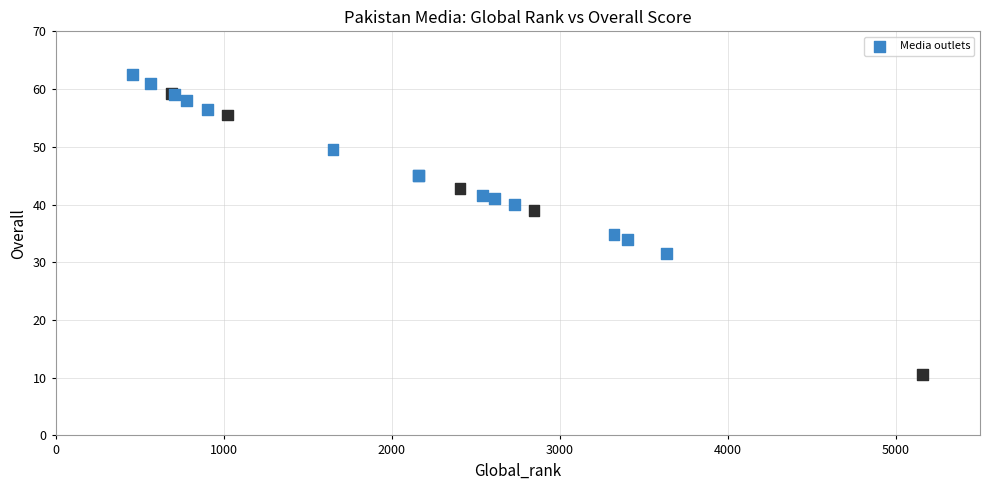

What Y value in the scatter plot is closest to 36?

34.8